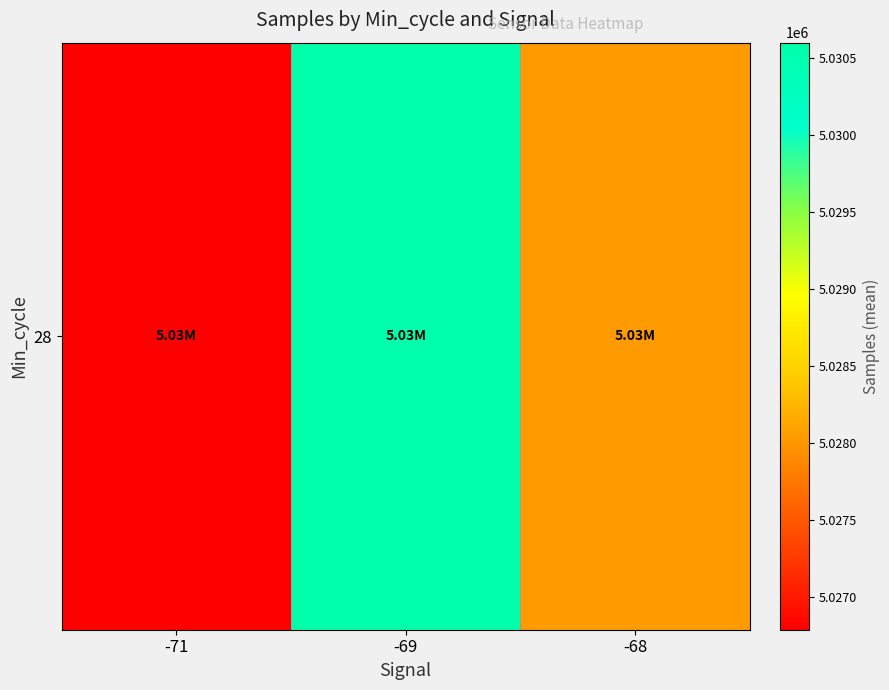

True or false: the data shows 5030599.0 at -69.

True